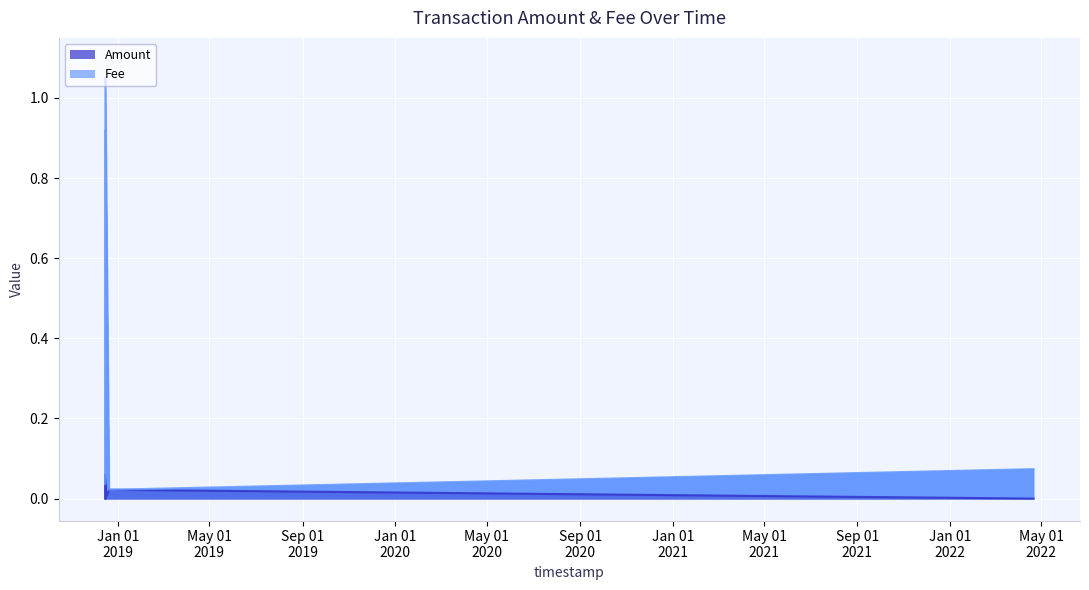

Reading left to right, extract all data points from this chart.

Amount: 2018-12-14 20:19:00=0.0	2018-12-14 21:25:52=0.0	2018-12-14 21:29:41=0.0	2018-12-15 00:40:54=0.0	2018-12-15 03:26:00=0.1	2018-12-15 03:57:51=0.0	2018-12-15 03:58:34=0.0	2018-12-15 05:24:34=0.1	2018-12-15 05:50:09=0.0	2018-12-15 05:56:00=0.0	2018-12-20 03:50:53=0.0	2022-04-21 02:18:03=0.0
Fee: 2018-12-14 20:19:00=0.0	2018-12-14 21:25:52=0.0	2018-12-14 21:29:41=0.4	2018-12-15 00:40:54=0.0	2018-12-15 03:26:00=0.1	2018-12-15 03:57:51=0.1	2018-12-15 03:58:34=0.9	2018-12-15 05:24:34=0.1	2018-12-15 05:50:09=0.1	2018-12-15 05:56:00=1.1	2018-12-20 03:50:53=0.0	2022-04-21 02:18:03=0.1